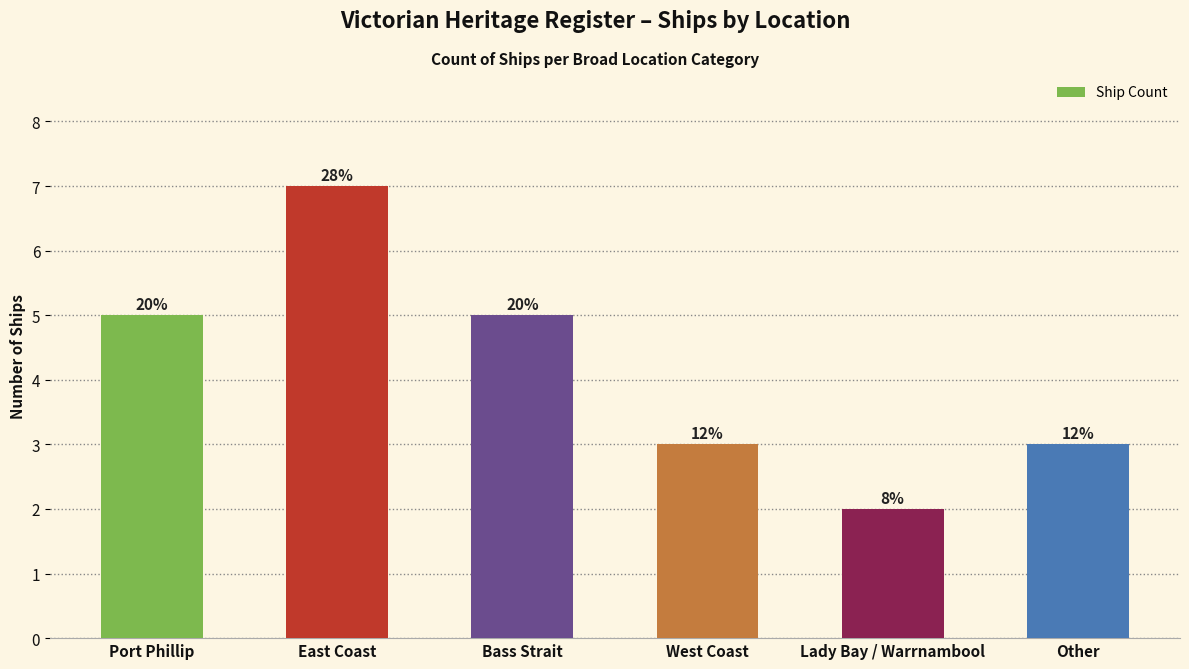

What is the approximate value at Lady Bay / Warrnambool?

2